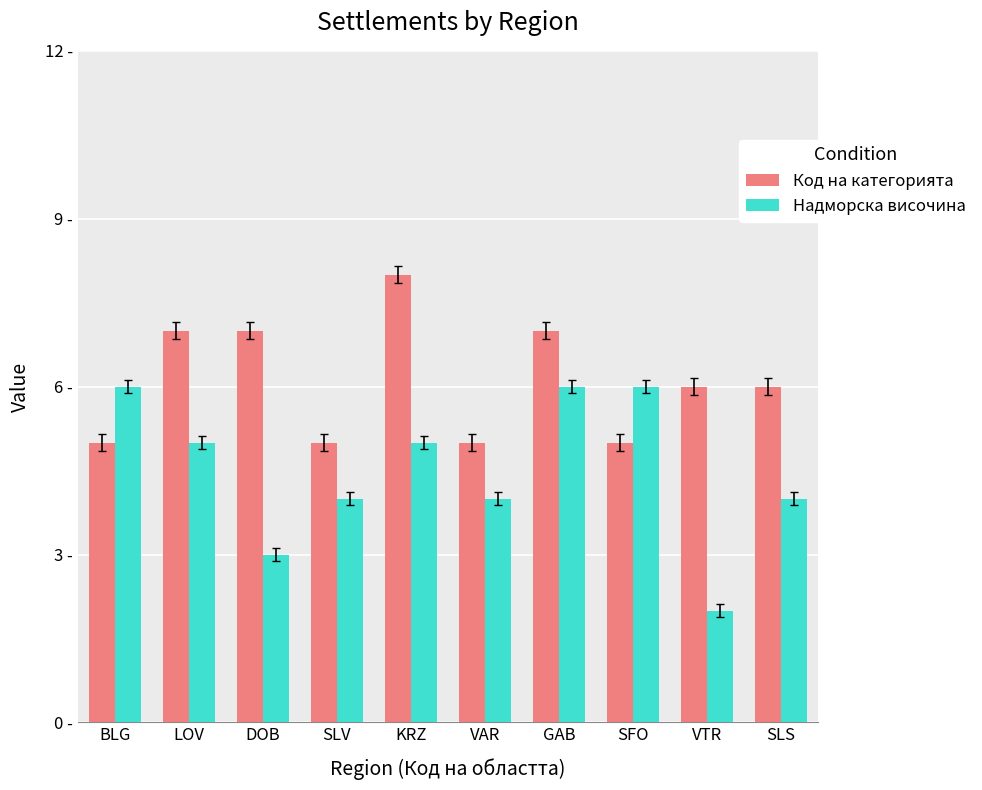

What is the highest value of the Код на категорията series?

8